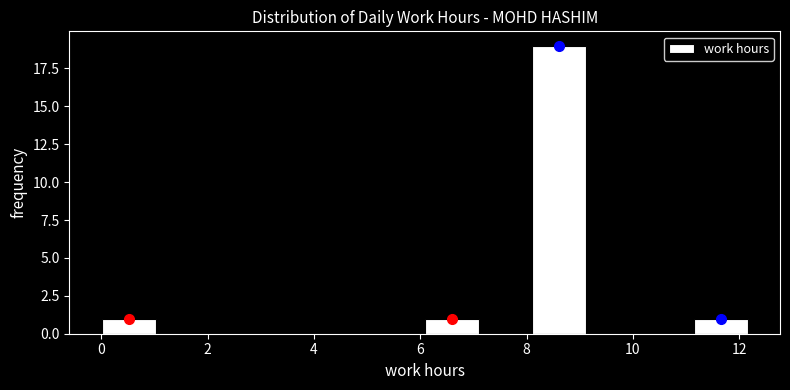

What is the height of the bar covering 11.2 to 12.2 on the x-axis? Neither the bar edges nor the heights are printed on the chart, so give them approximately, as read against the axes.

1